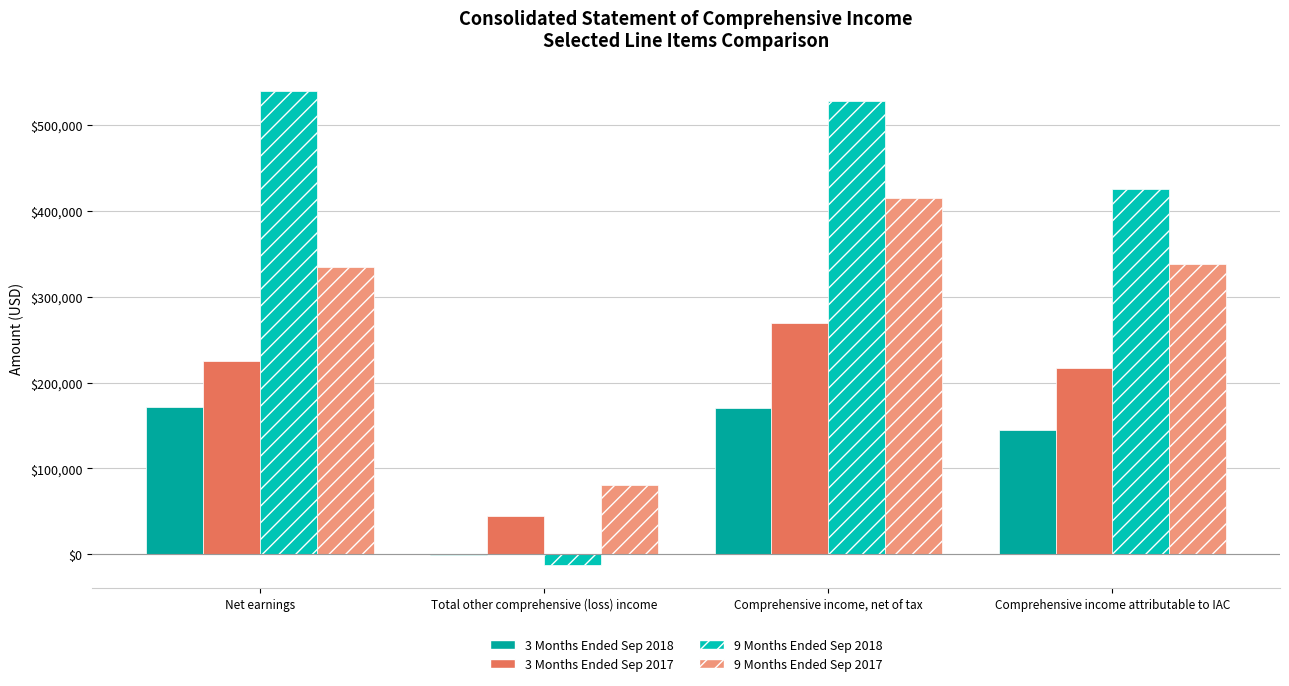

Which series has the largest total across all categories?

9 Months Ended Sep 2018